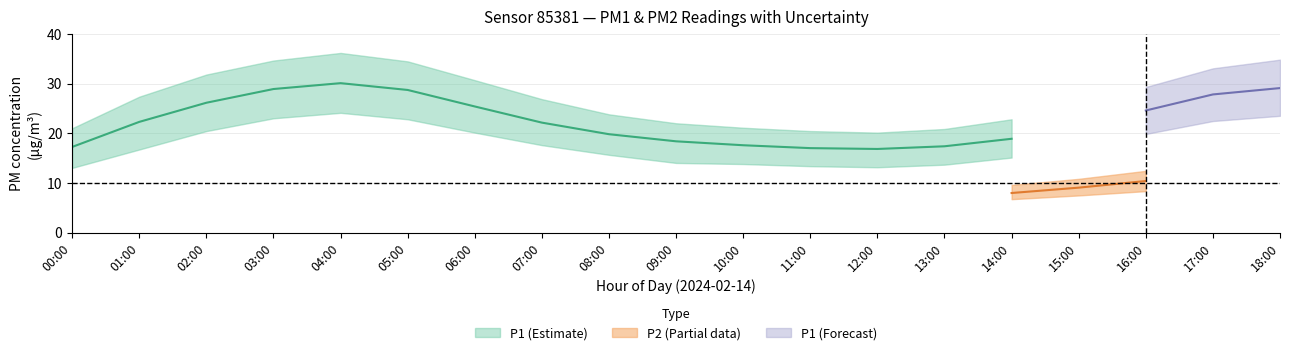

How many data points does each series have?

19